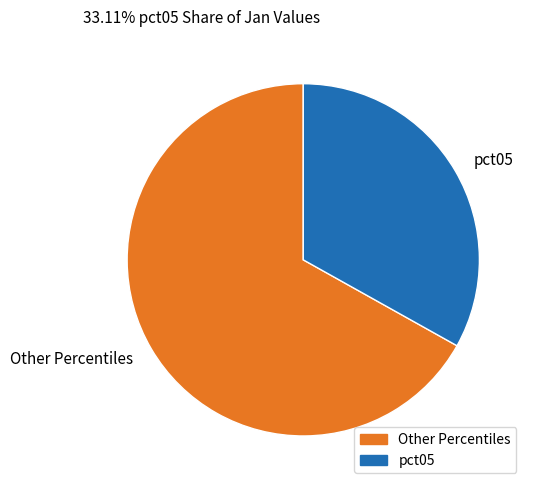

Which has a higher value, Other Percentiles or pct05?

Other Percentiles